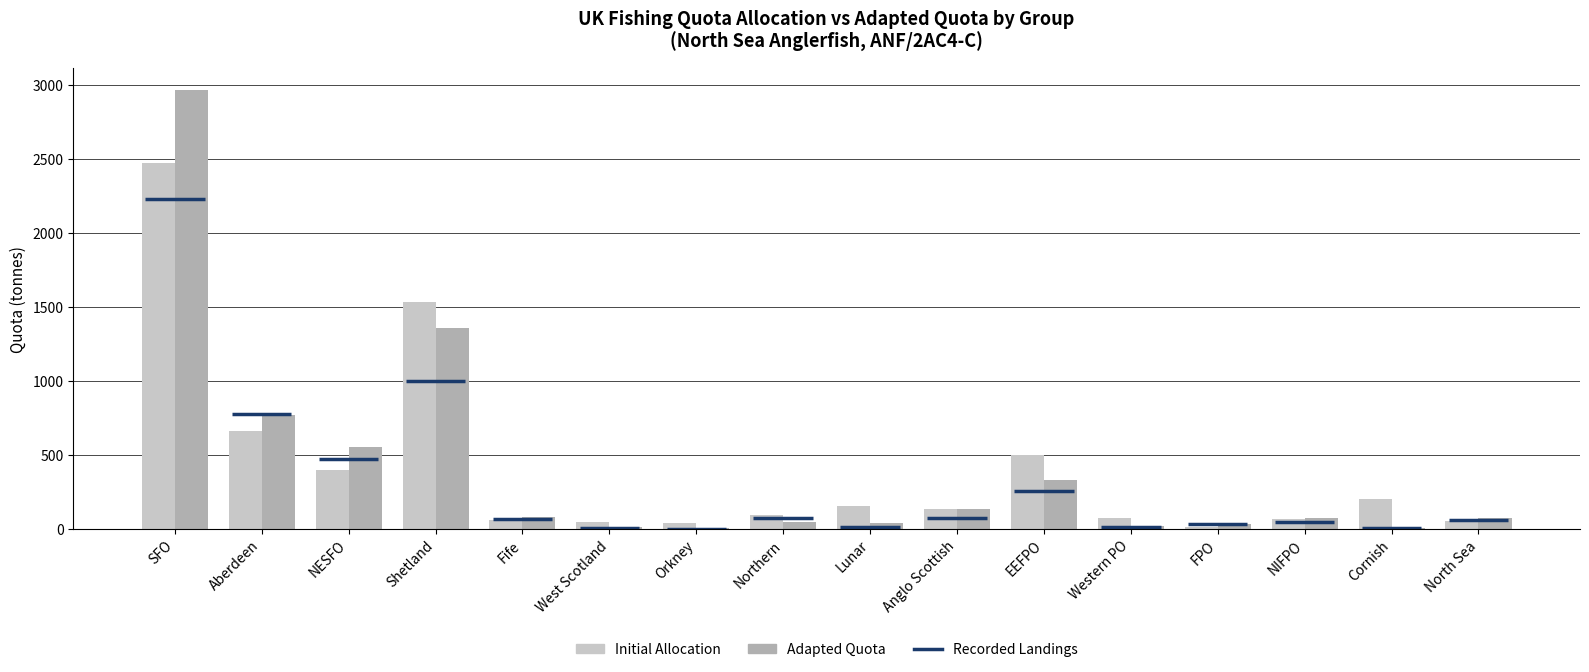

At which category is the sum across all series the highest?

SFO